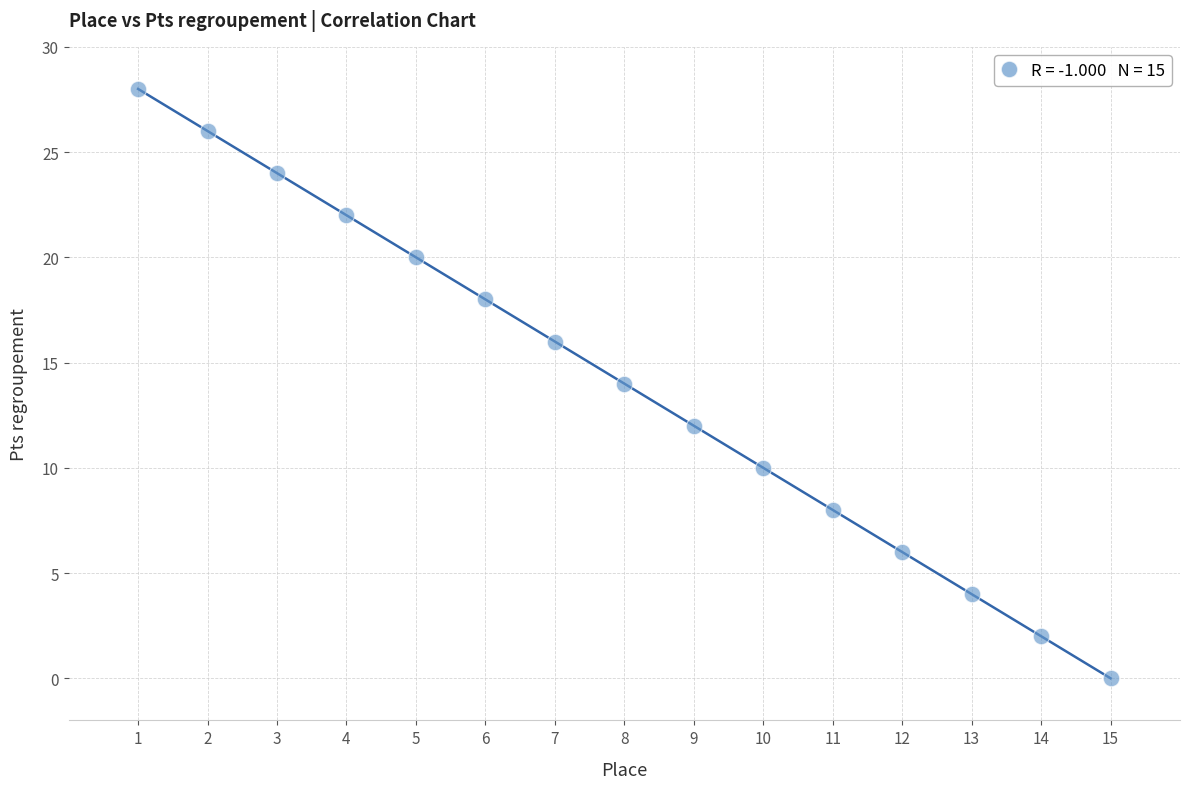

What is the range of X values (max minus min)?

14